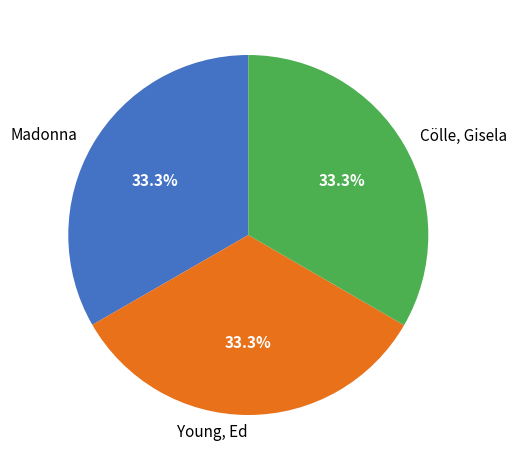

What percentage is the Madonna slice, to the nearest percent?

33%